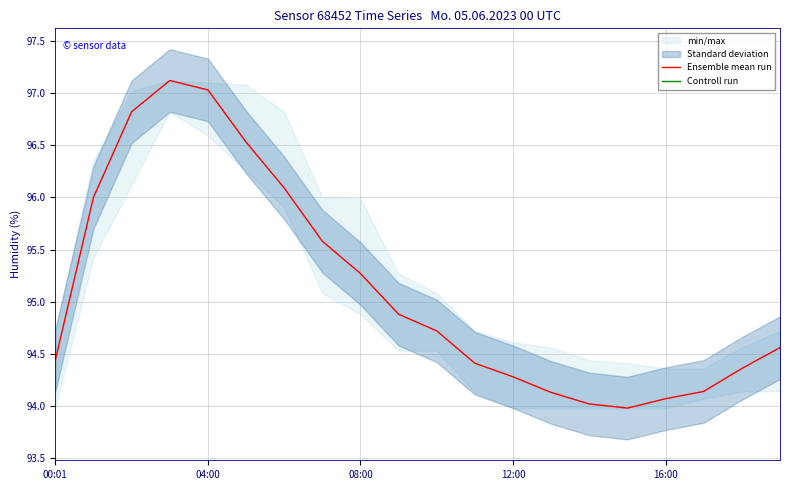

What are all the series names shown in the legend?

Ensemble mean run, Controll run